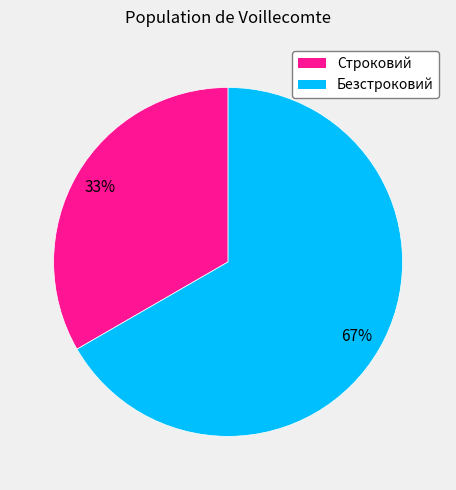

Do Безстроковий and Строковий together represent more than half of the pie?

Yes